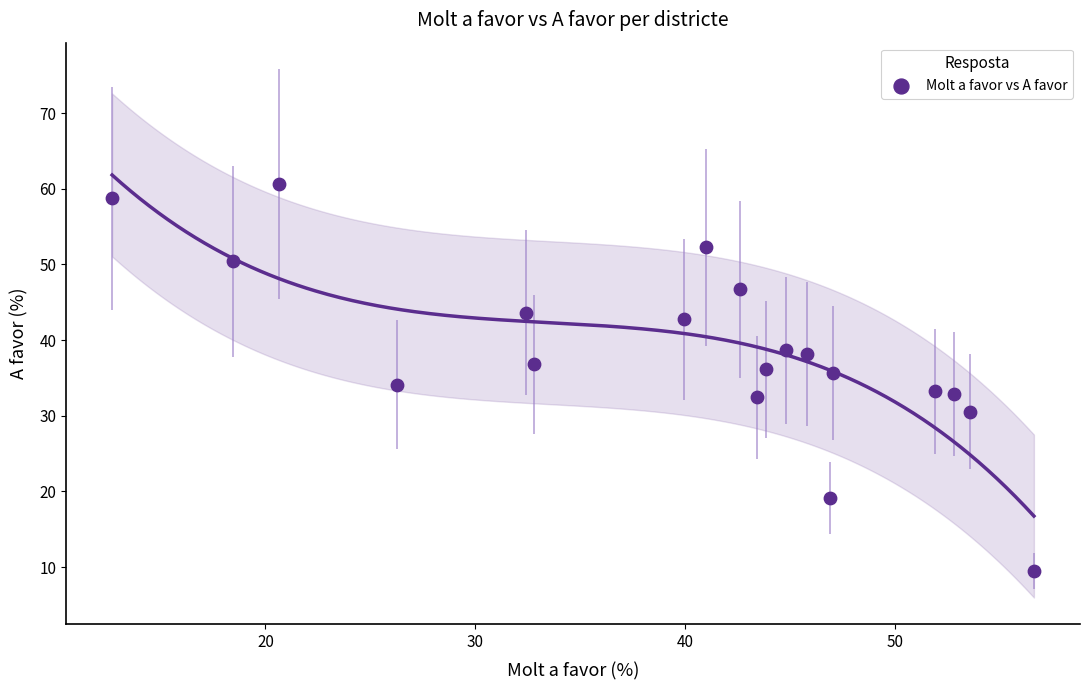

What is the range of X values (max minus min)?

43.9